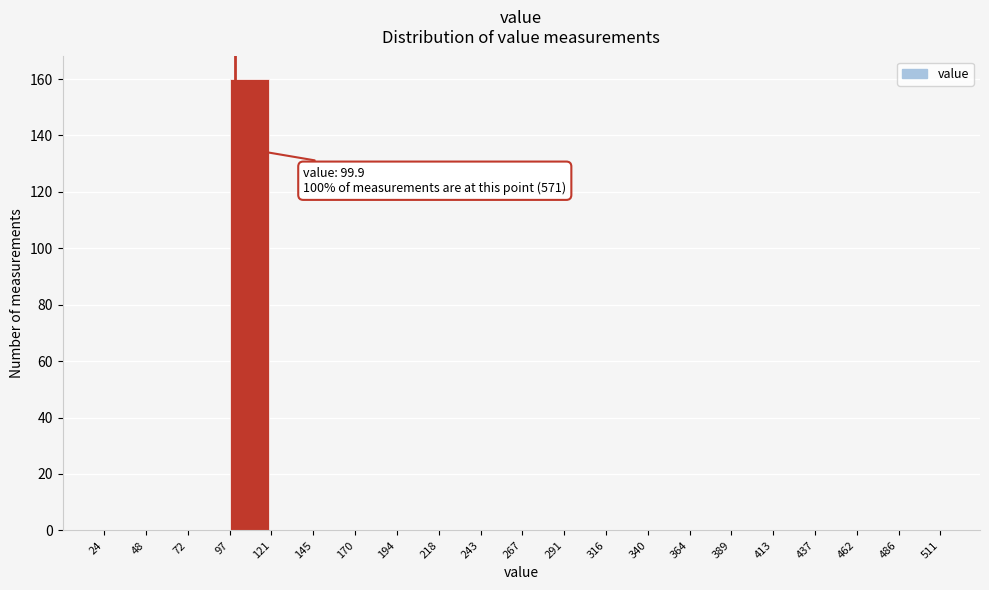

Over which range of the x-axis is the bar tallest?

97 to 121